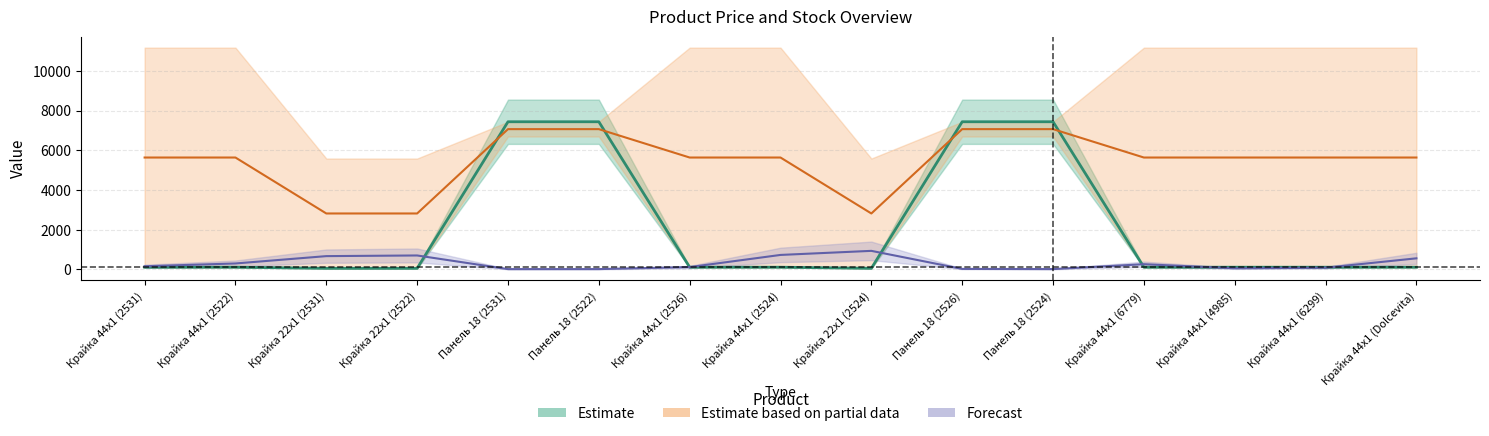

Which has a higher value, Крайка 44x1 (6299) or Крайка 44x1 (Dolcevita)?

Крайка 44x1 (6299)